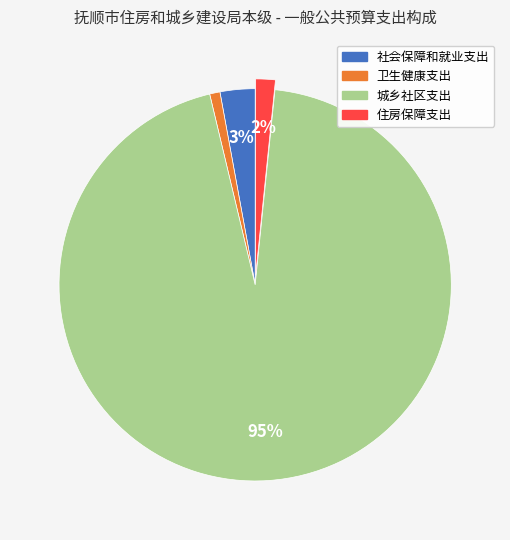

To the nearest percent, what percentage of the pie is 社会保障和就业支出?

3%